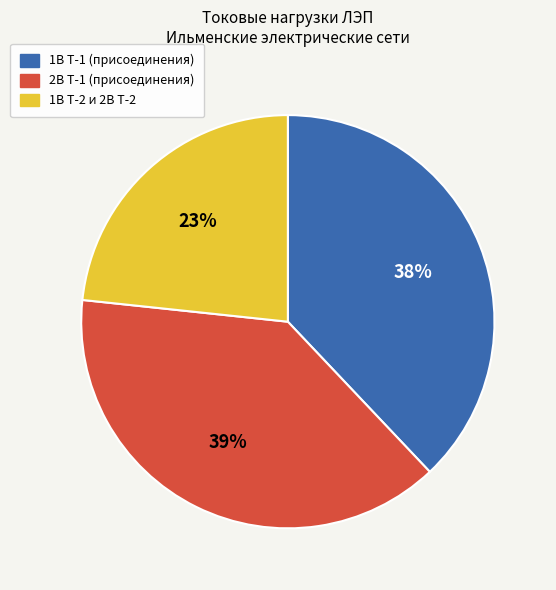

Does any single category account for the majority?

No